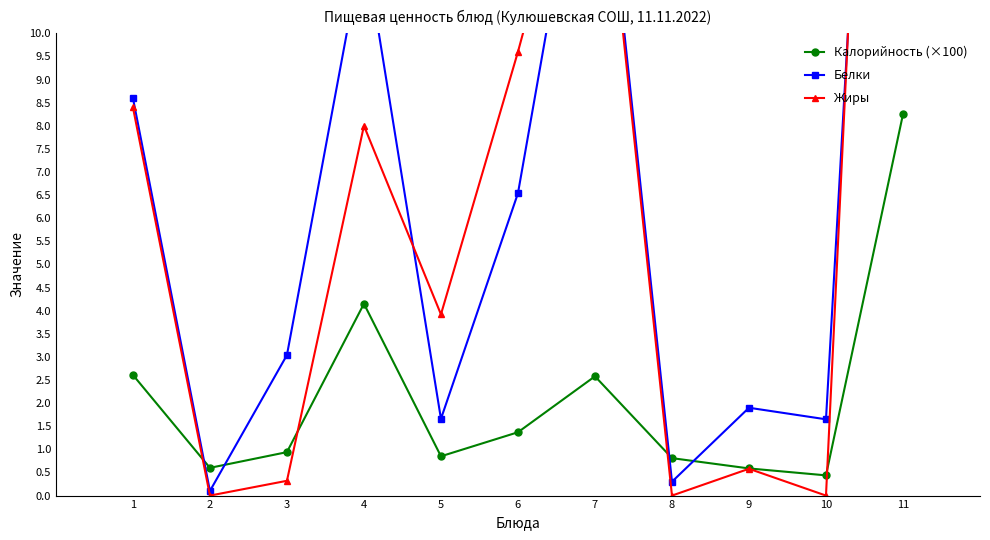

In Калорийность (×100), how many points are lower than both neighbors (excluding endpoints)?

3